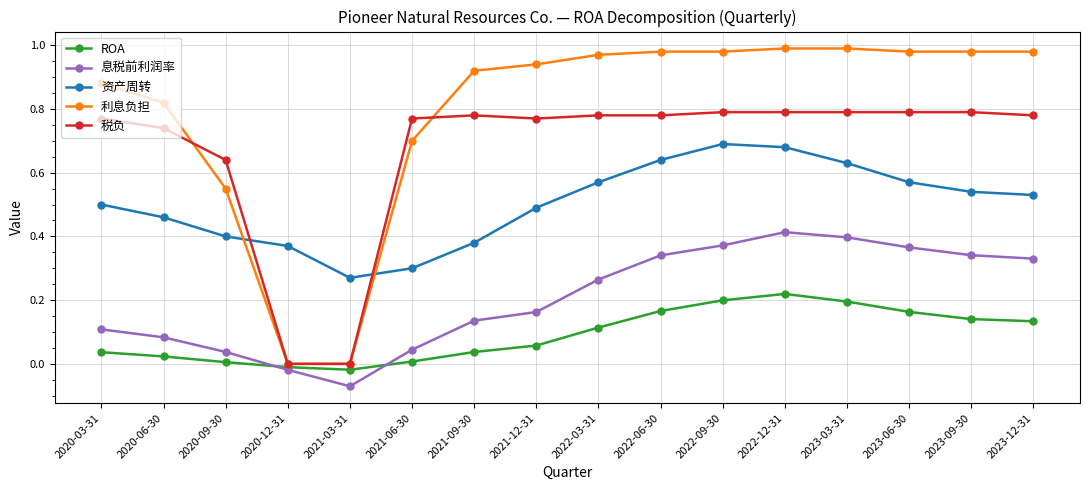

Is it true that ROA equals 0.0 at 2020-03-31?

True